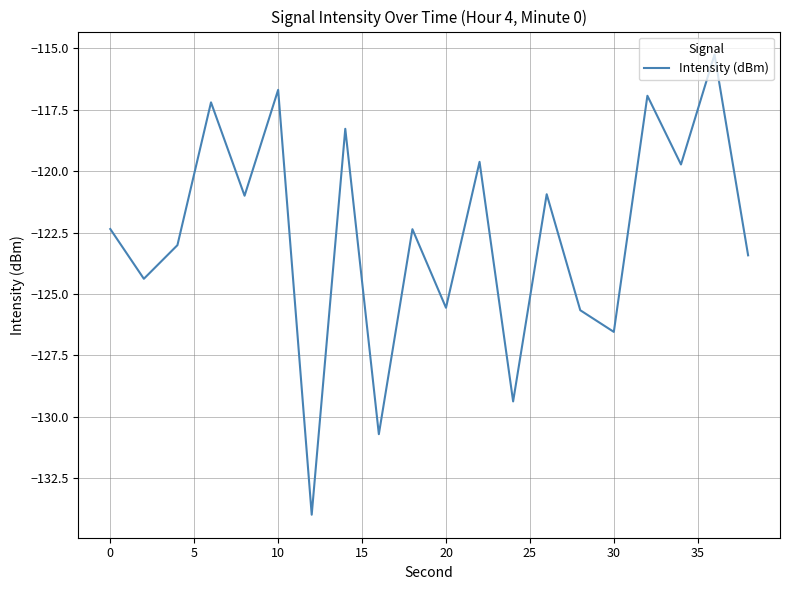

What is the maximum value shown in the chart?

-115.3